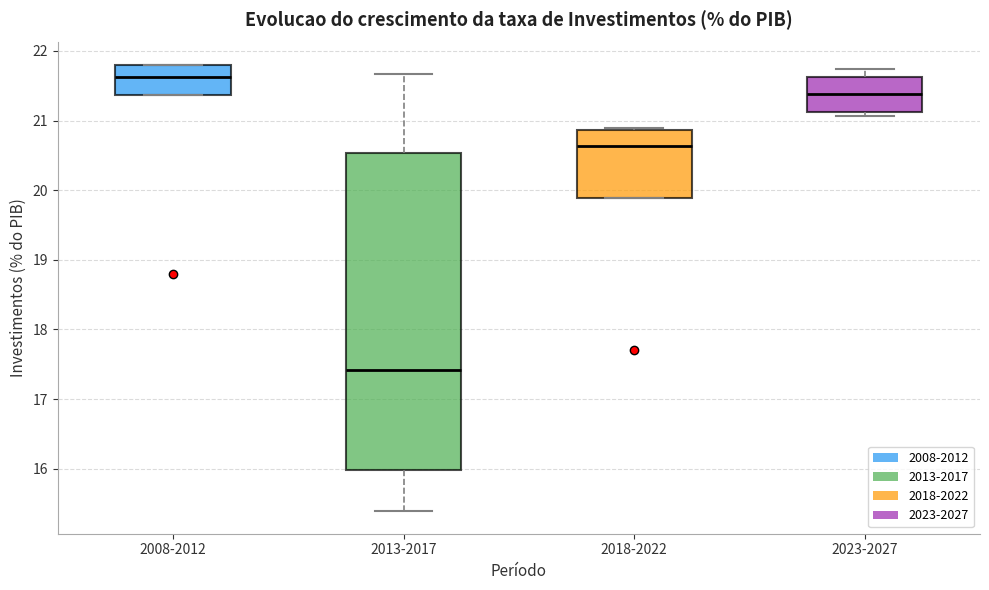

Reading left to right, transcribe this box plot: for each box, give where its median line is, the range the box spans, and where its two whiskers end, as read against the y-axis. The values are not printed on the chart, so give them approximately, as read against the axis.

2008-2012: median 21.6, box 21.4 to 21.8, whiskers 21.4 to 21.8
2013-2017: median 17.4, box 16.0 to 20.5, whiskers 15.4 to 21.7
2018-2022: median 20.6, box 19.9 to 20.9, whiskers 19.9 to 20.9
2023-2027: median 21.4, box 21.1 to 21.6, whiskers 21.1 (just below the box's lower edge) to 21.7